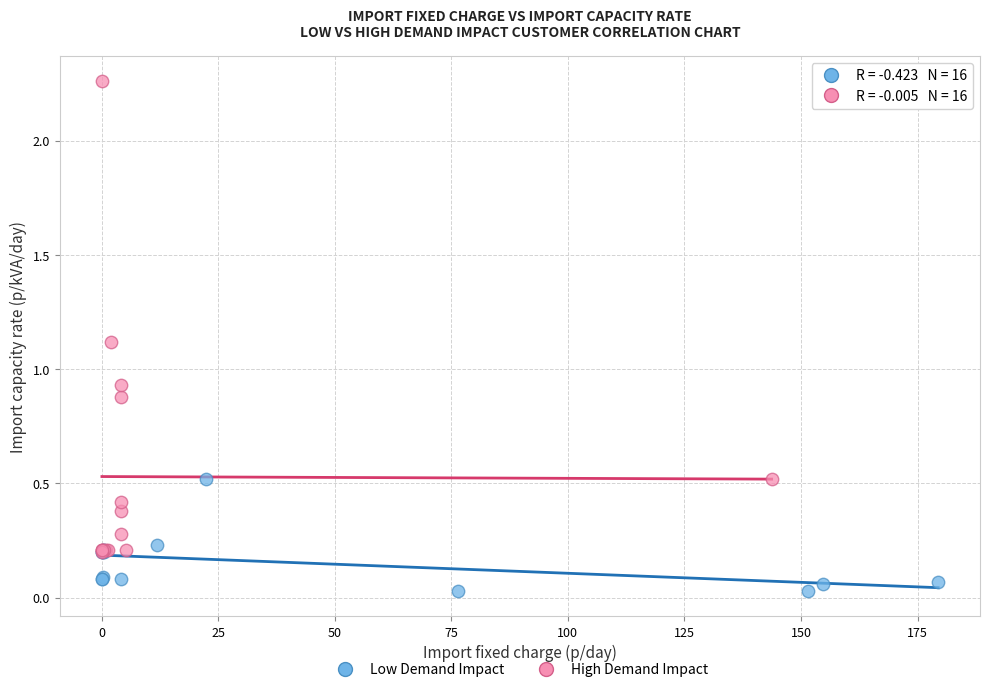

Which series has the widest spread of Y values?

High Demand Impact